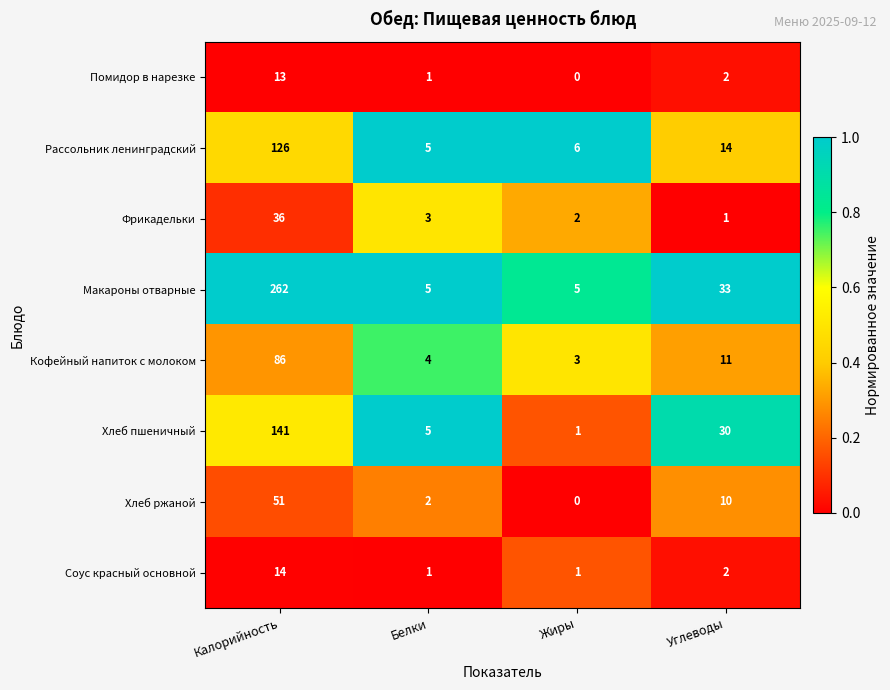

What is the greatest value displayed?

262